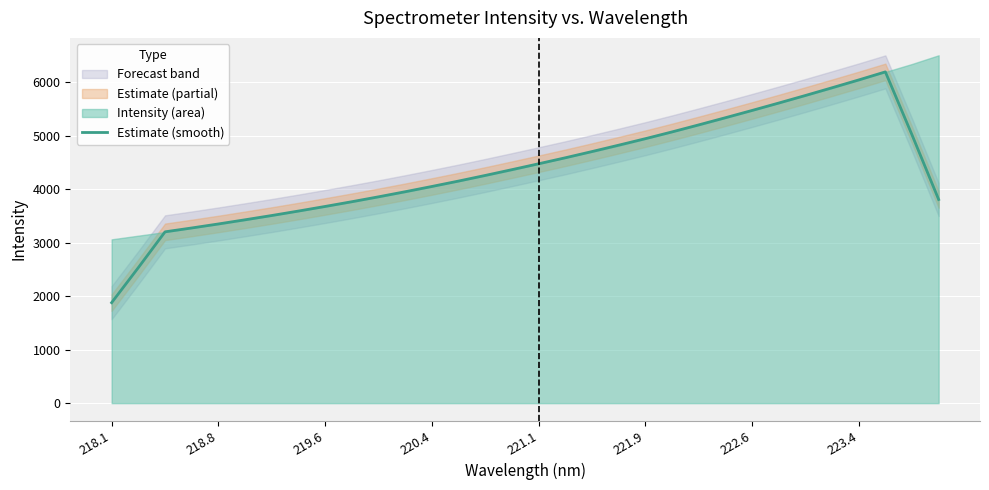

What is the value of the 3rd point from the left?

3205.1